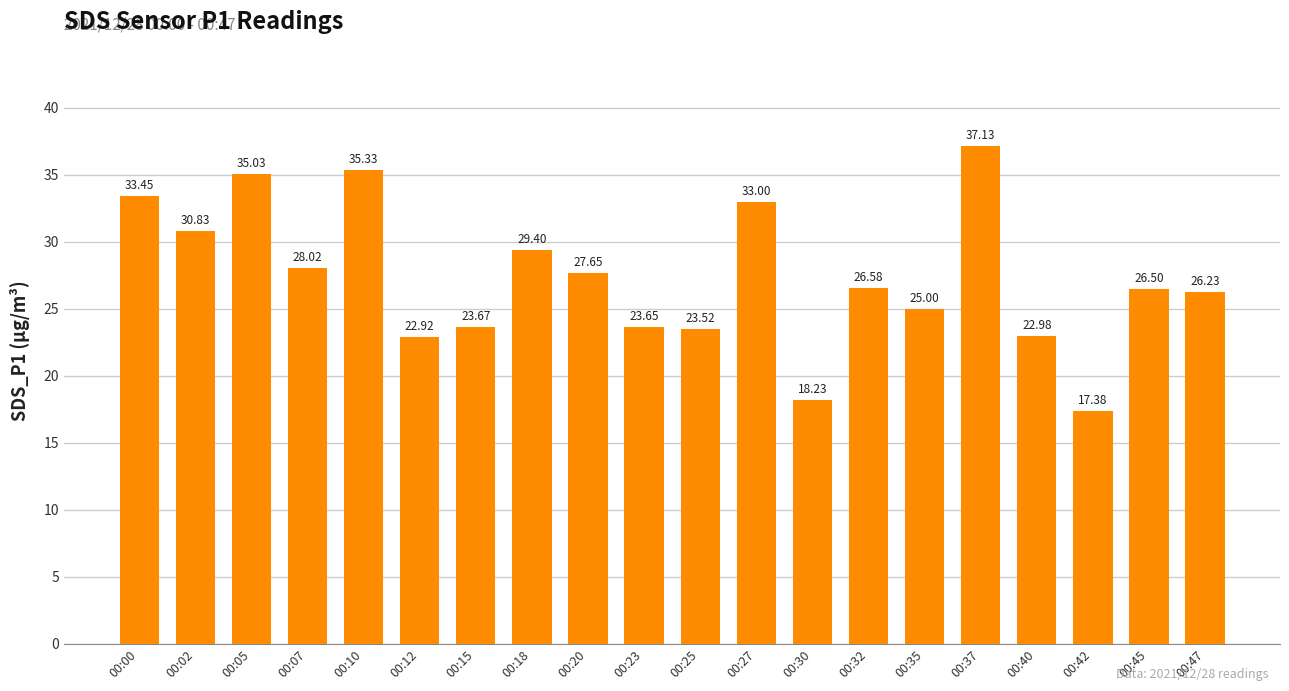

The value at 00:02 is 30.8. True or false?

True